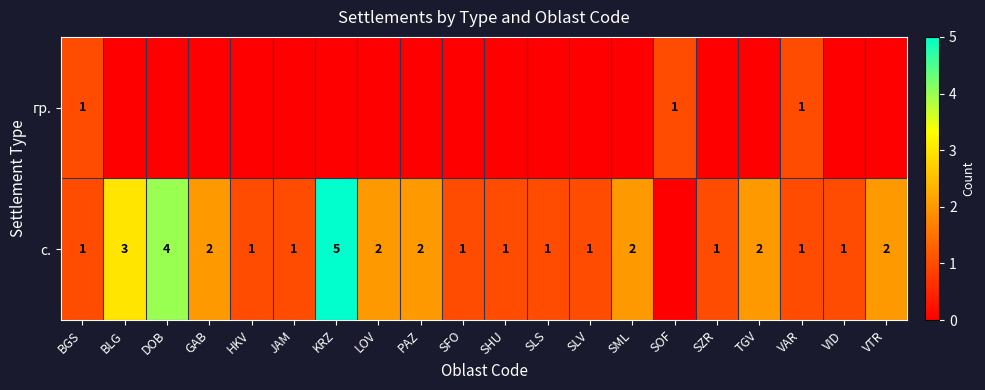

The value of с. at VID is 2. True or false?

False